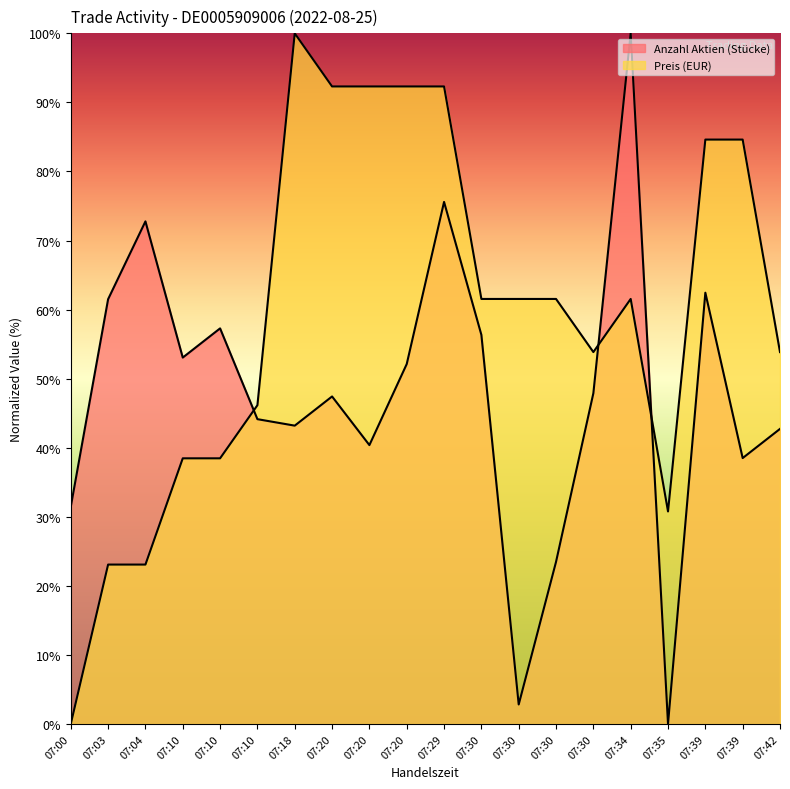

How many lines are shown in the chart?

2